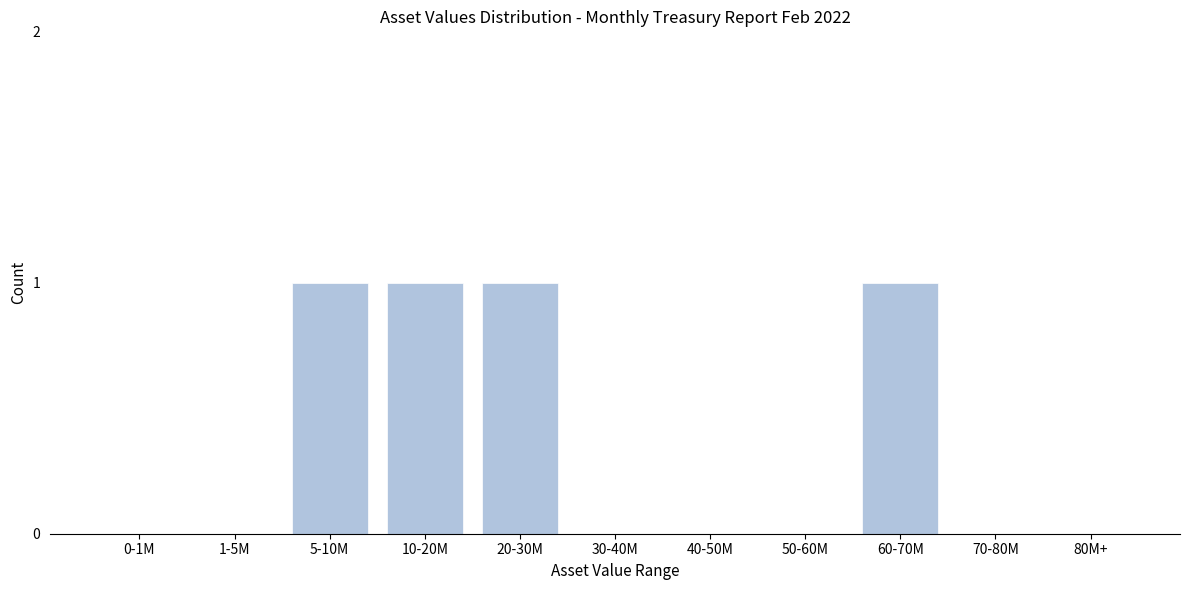

Reading left to right, extract all data points from this chart.

0-1M=0	1-5M=0	5-10M=1	10-20M=1	20-30M=1	30-40M=0	40-50M=0	50-60M=0	60-70M=1	70-80M=0	80M+=0